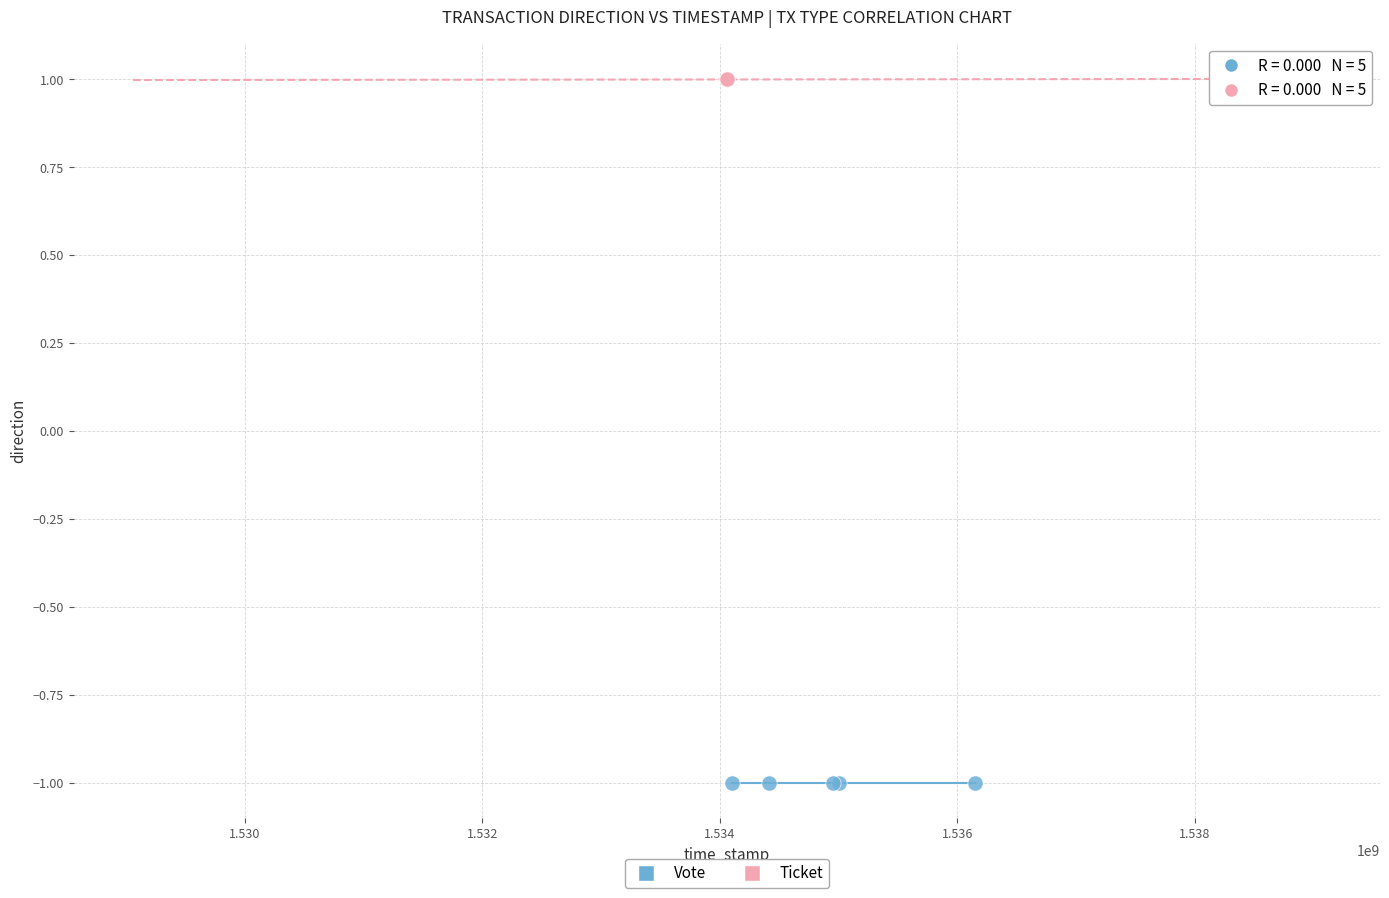

Which series contains the highest Y value?

Ticket